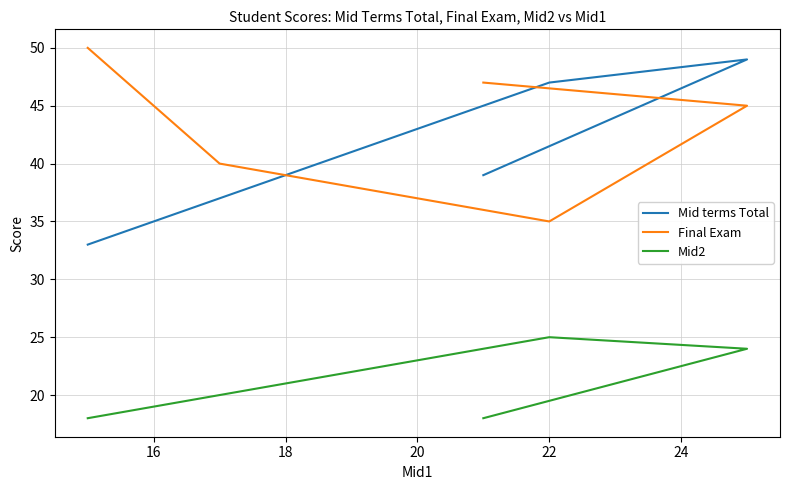

True or false: Mid terms Total and Mid2 cross at least once.

False